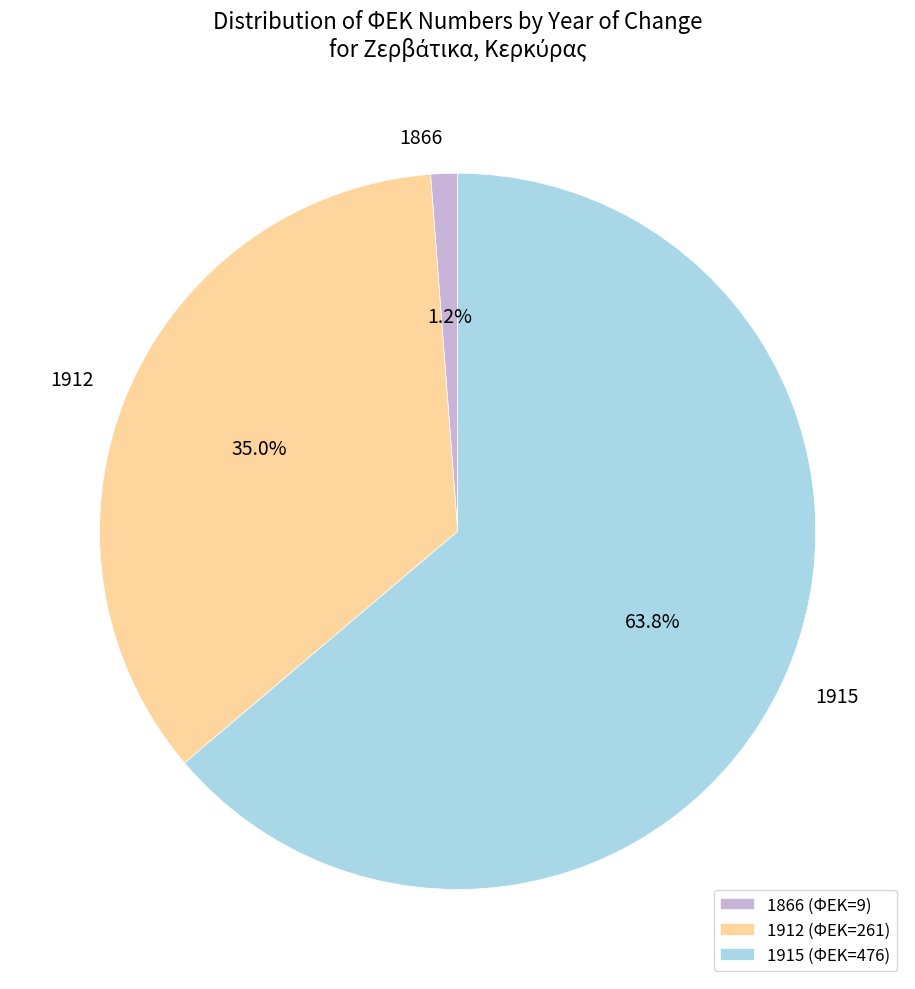

Which has a higher value, 1866 (ΦΕΚ=9) or 1912 (ΦΕΚ=261)?

1912 (ΦΕΚ=261)